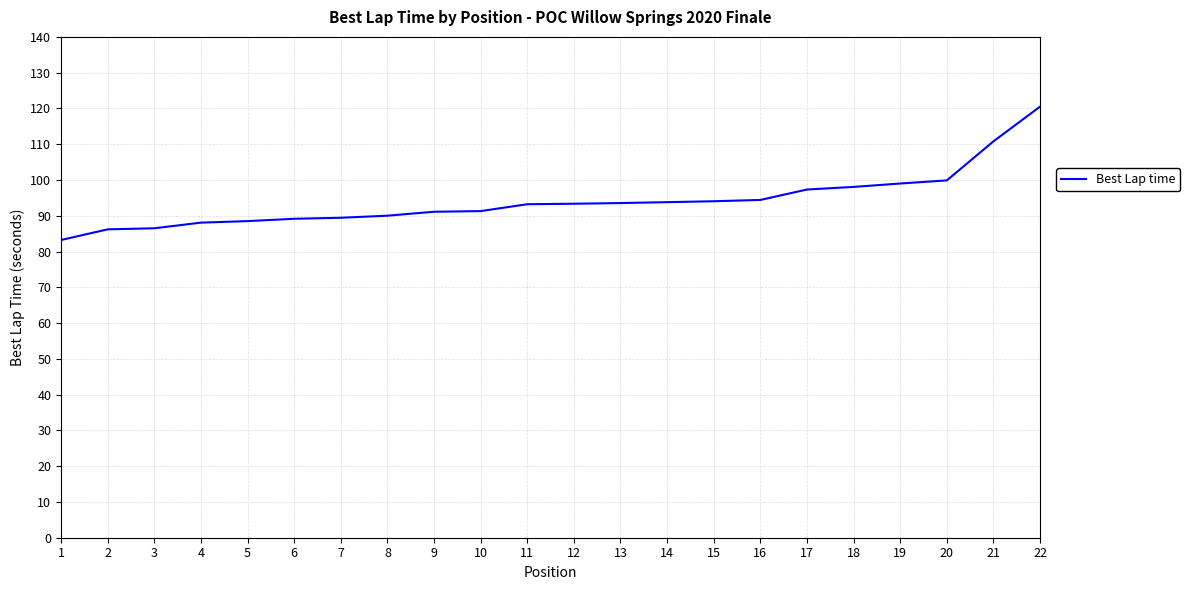

What value does the data have at 22?

120.5